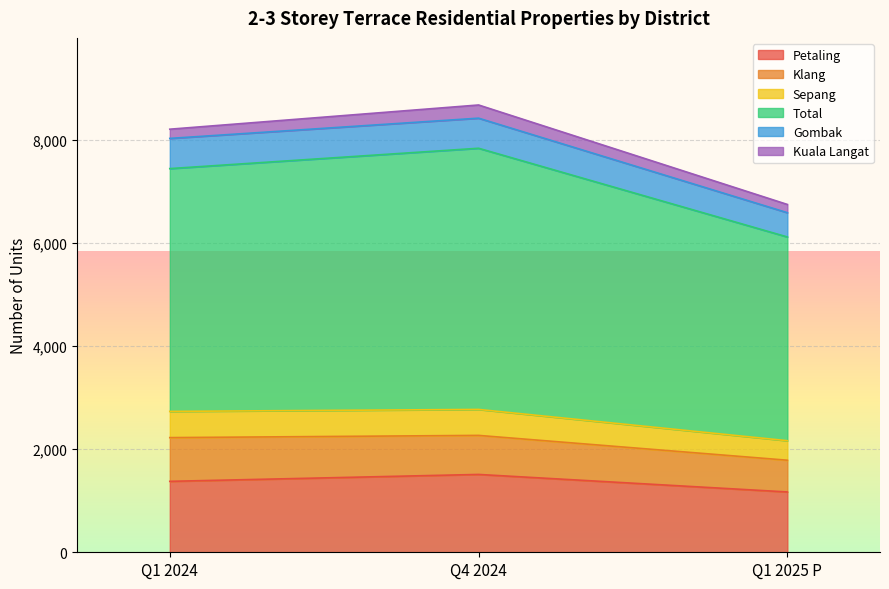

The Gombak series shows 1074 at Q4 2024. True or false?

False